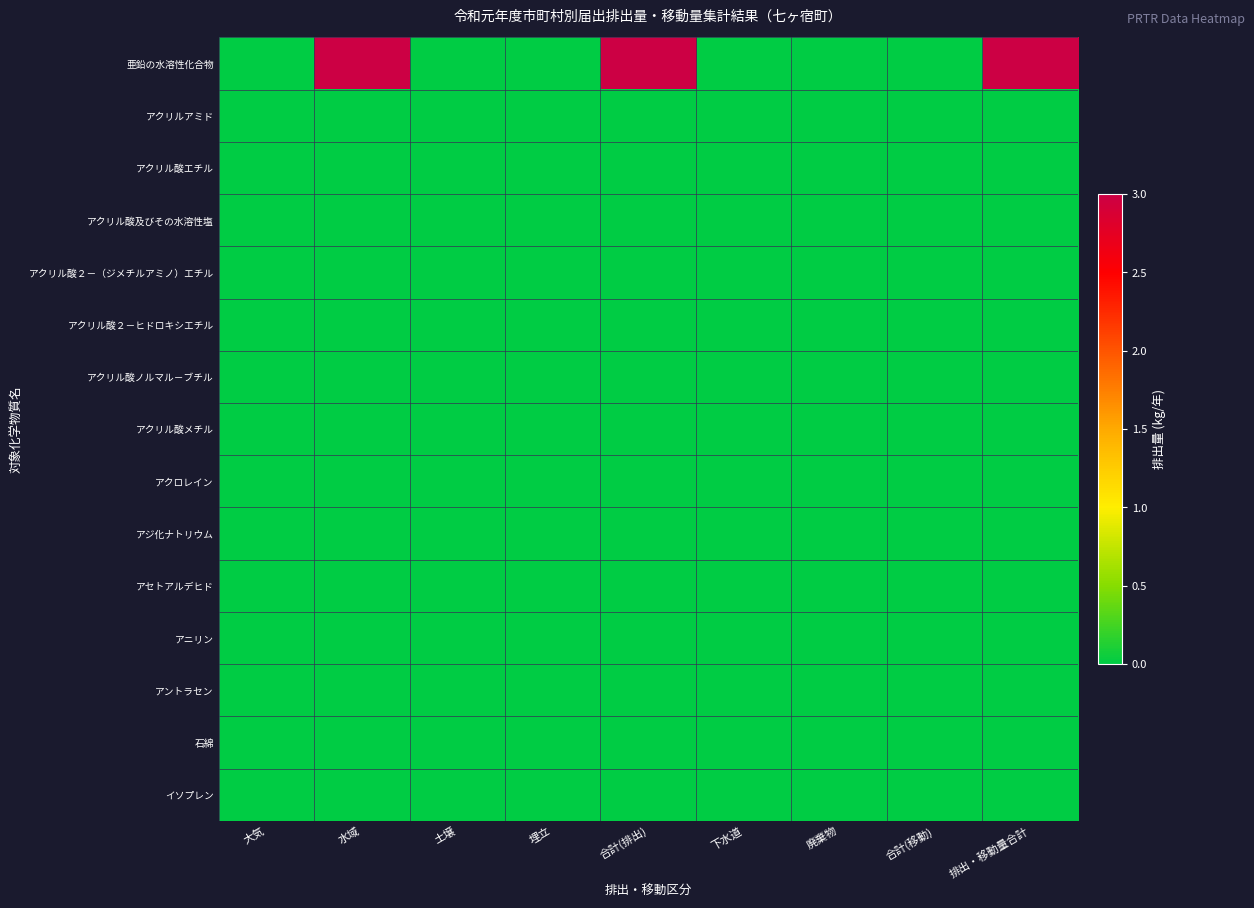

At how many categories does at least one series exceed 2?

3